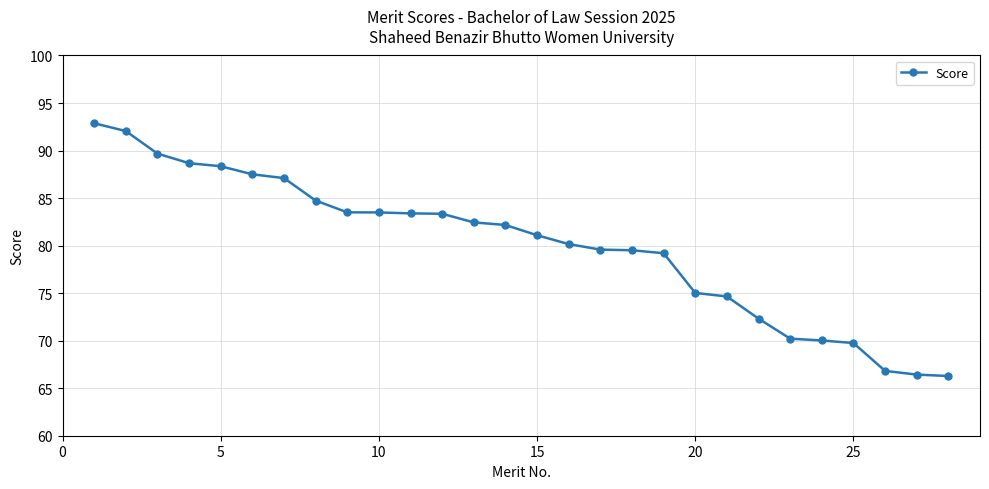

What is the maximum value shown in the chart?

92.9